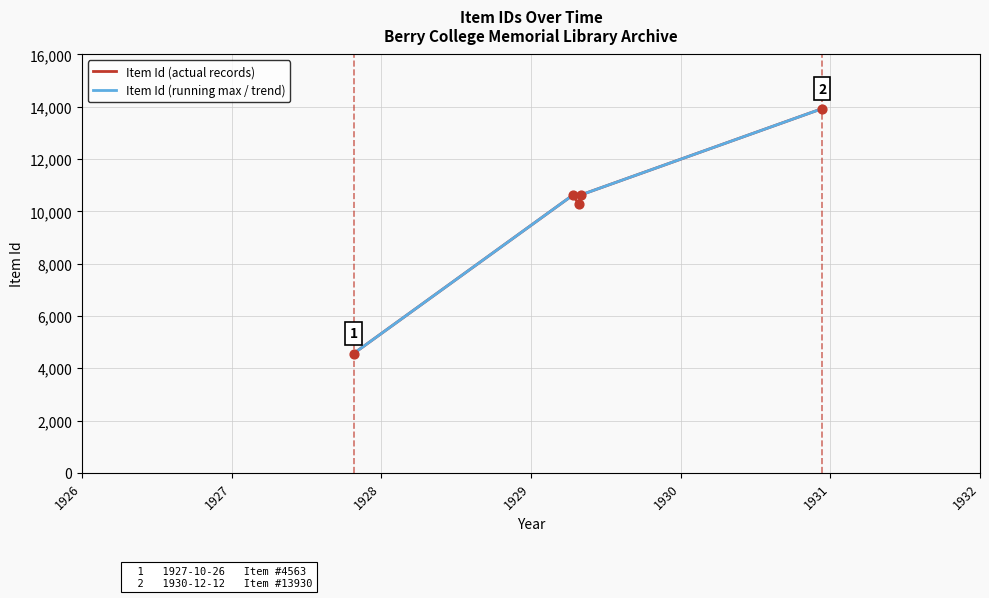

What is the minimum value shown in the chart?

4563